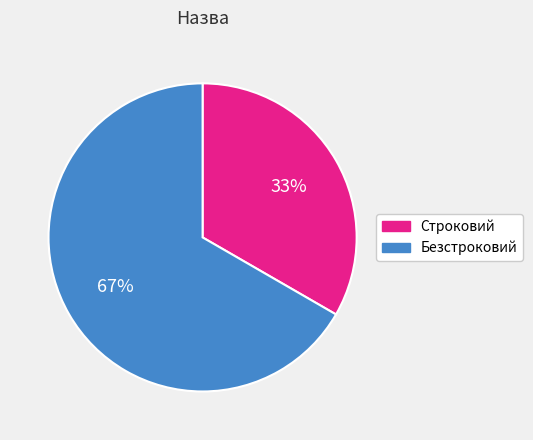

Which category has the biggest portion of the pie?

Безстроковий